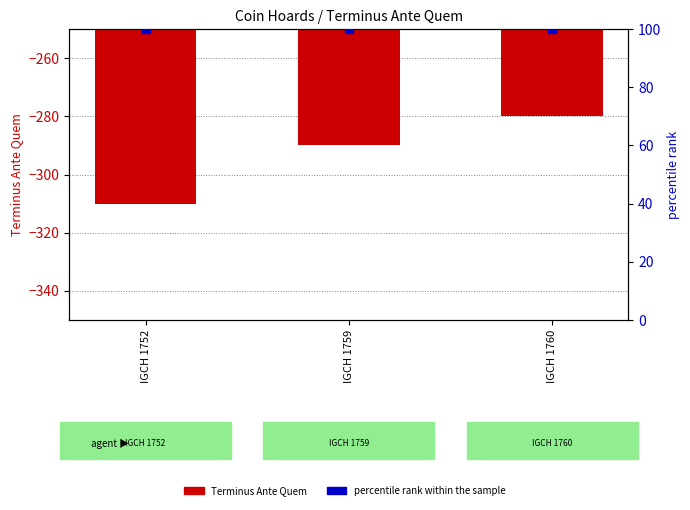

At how many categories does at least one series exceed -21?

3